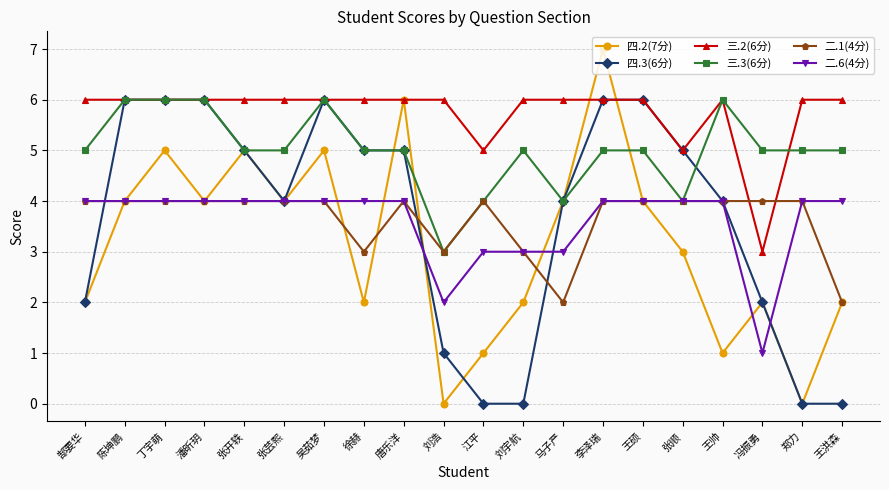

True or false: 三.2(6分) and 二.6(4分) intersect in this chart.

False